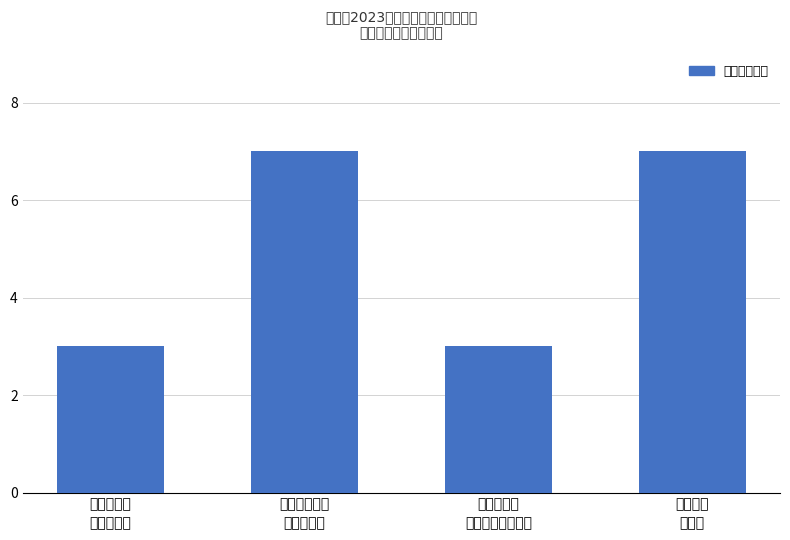

What is the value of the 2nd bar from the left?

7